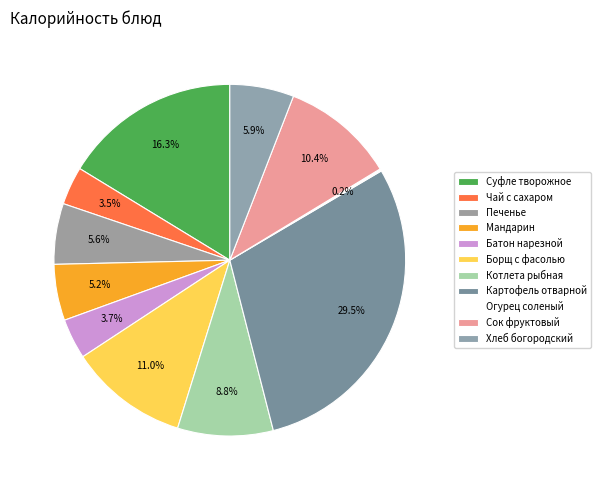

Is there any slice that represents more than half of the pie?

No